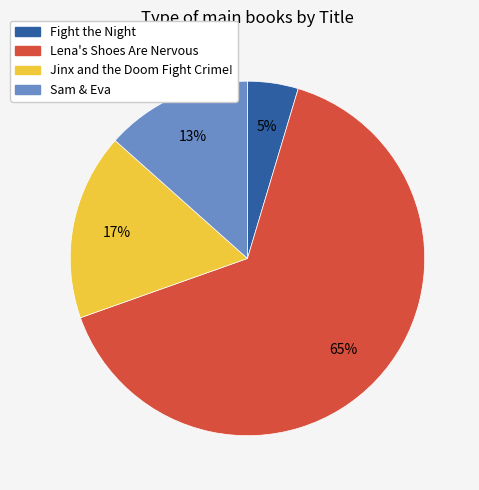

Do Sam & Eva and Jinx and the Doom Fight Crime! together represent more than half of the pie?

No